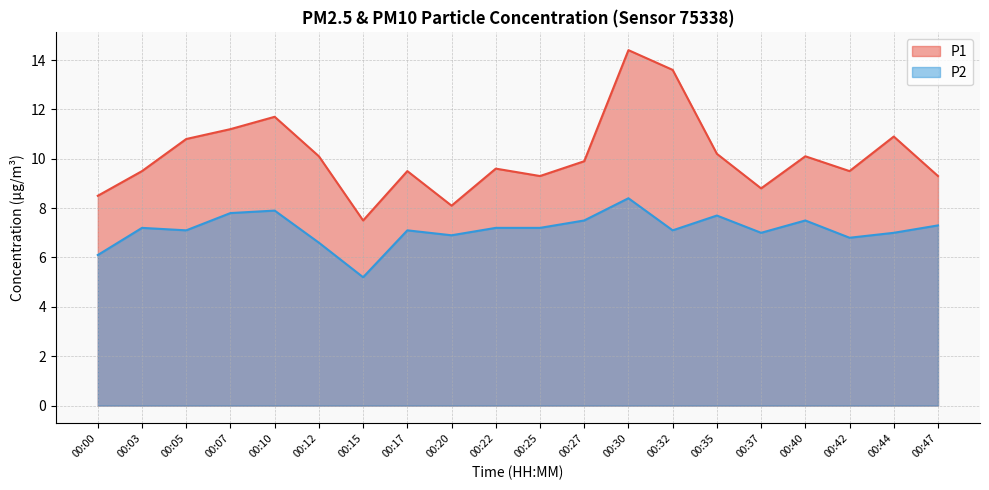

Reading right to left, extract all data points from this chart.

P1: 9.3	10.9	9.5	10.1	8.8	10.2	13.6	14.4	9.9	9.3	9.6	8.1	9.5	7.5	10.1	11.7	11.2	10.8	9.5	8.5
P2: 7.3	7.0	6.8	7.5	7.0	7.7	7.1	8.4	7.5	7.2	7.2	6.9	7.1	5.2	6.6	7.9	7.8	7.1	7.2	6.1